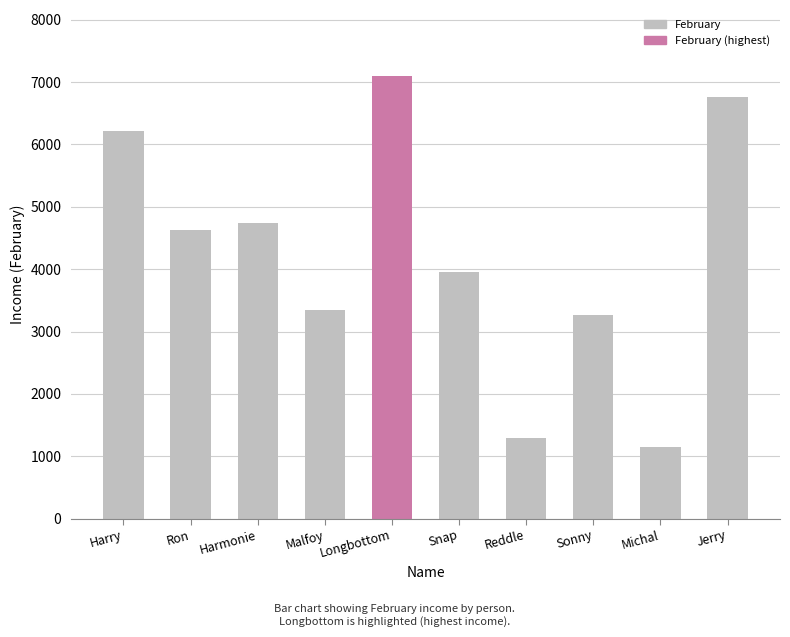

What is the sum of all values?

42430.5